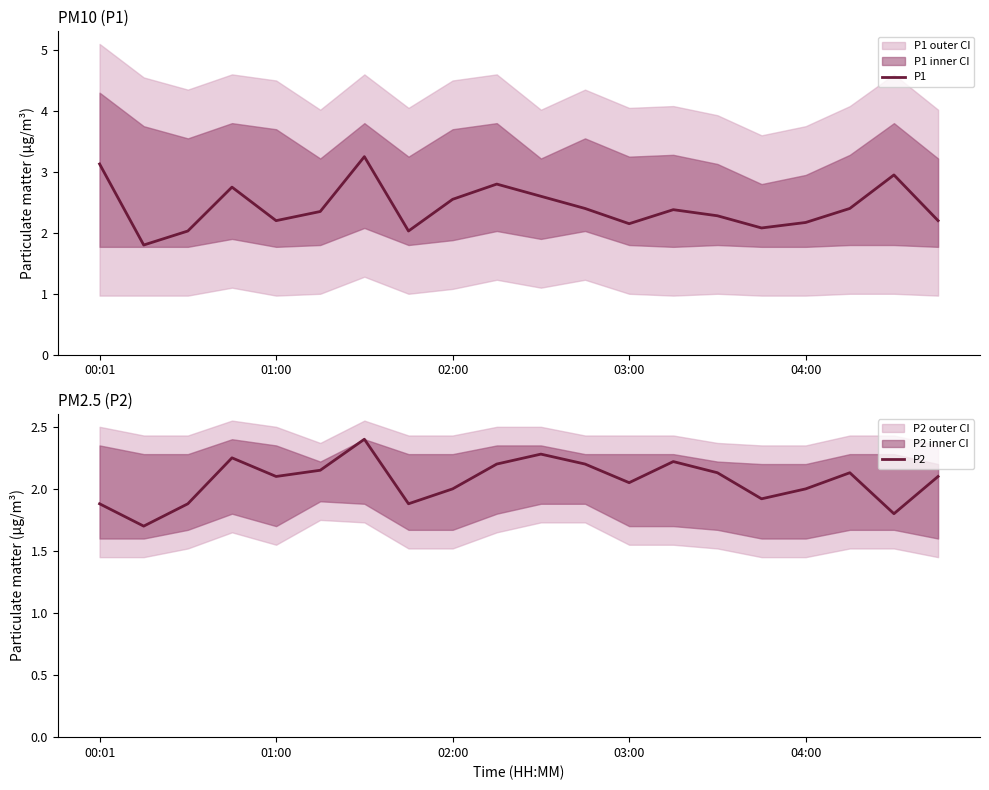

The P1 series shows 4.1 at 14. True or false?

False